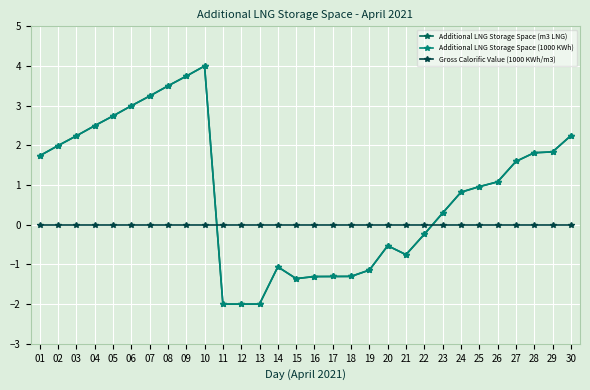

How many values in Additional LNG Storage Space (m3 LNG) are above zero?

18